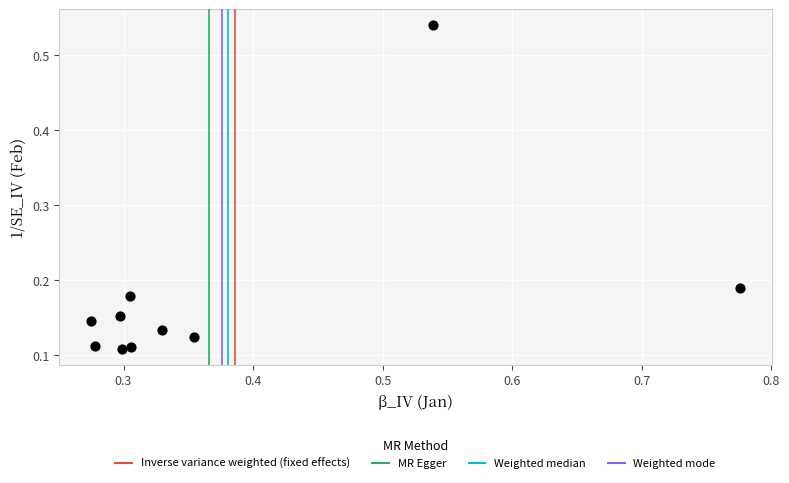

What is the range of Y values (max minus min)?

0.4